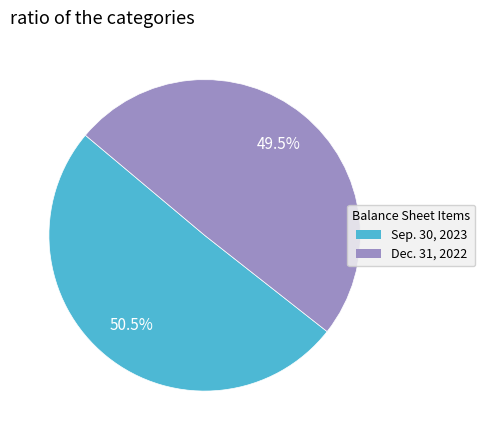

Does any single category account for the majority?

Yes